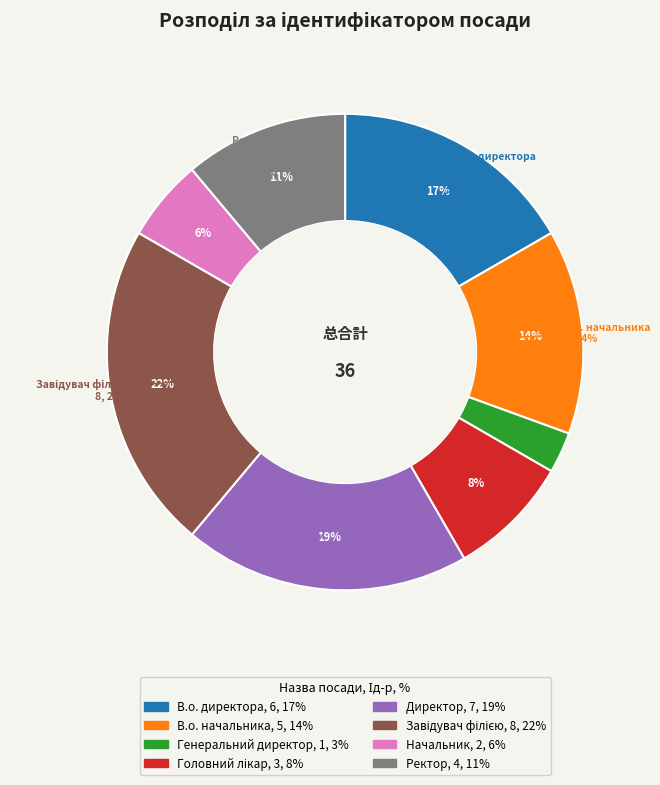

To the nearest percent, what portion does В.о. начальника represent?

14%